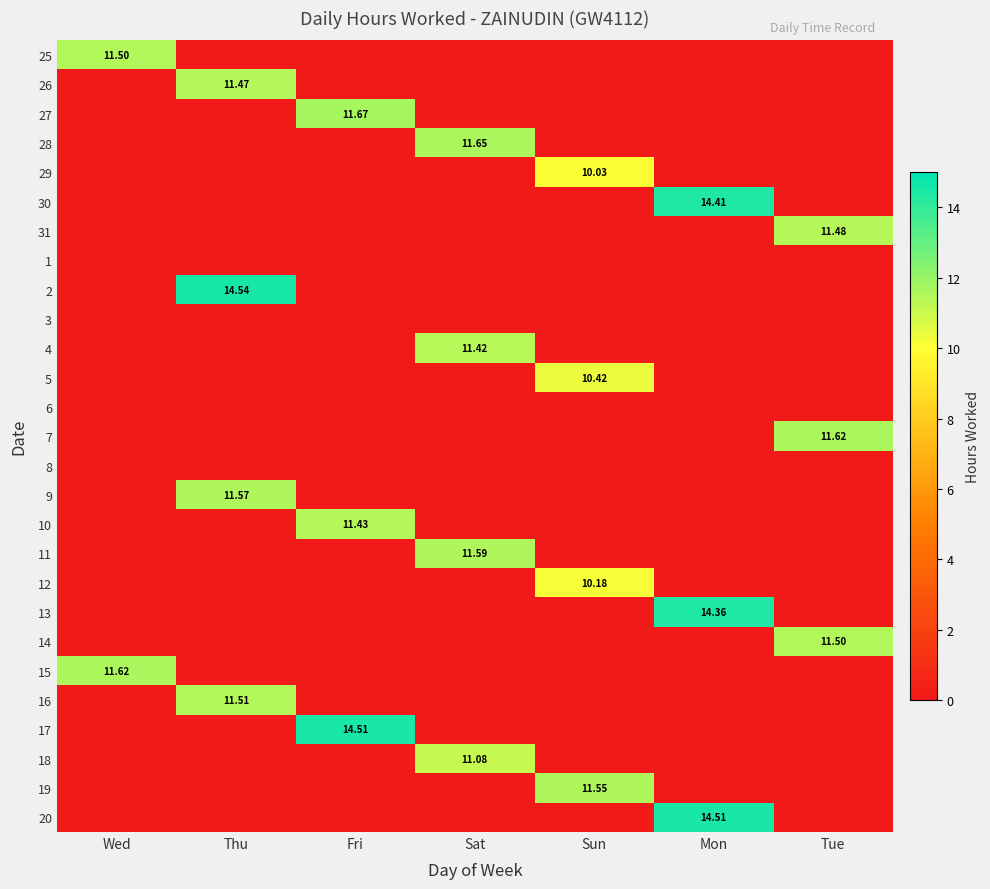

What is the difference between the highest and lowest values at Fri?

14.5